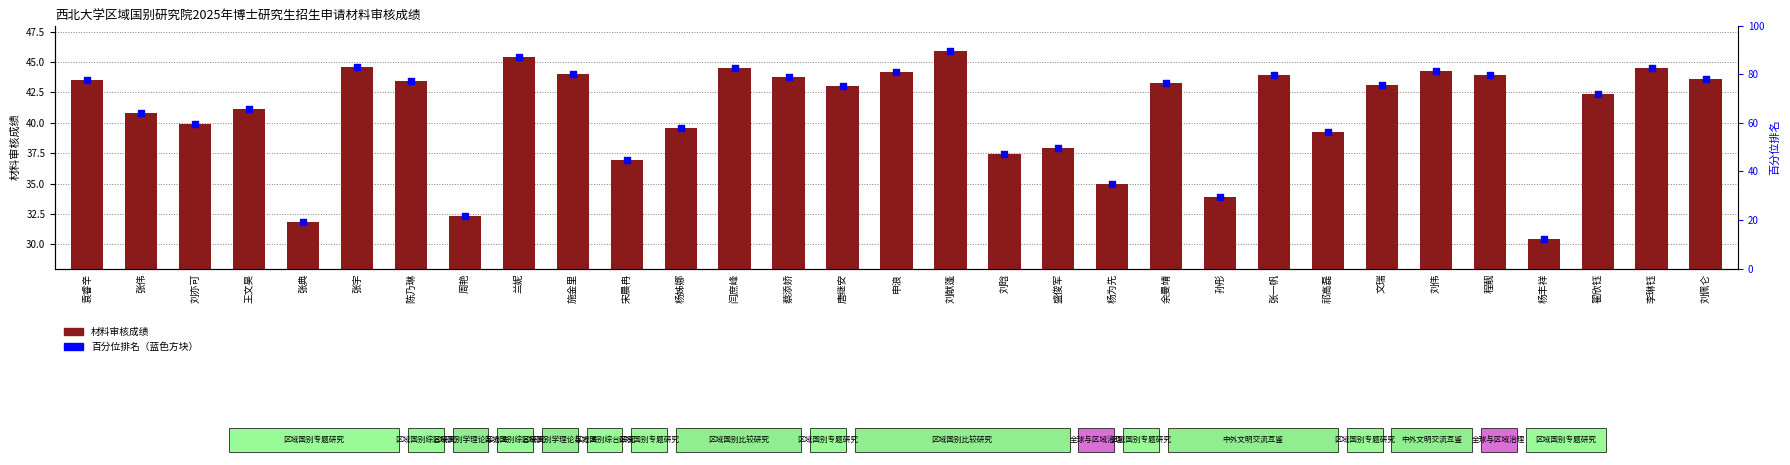

Which series has the widest spread of Y values?

百分位排名